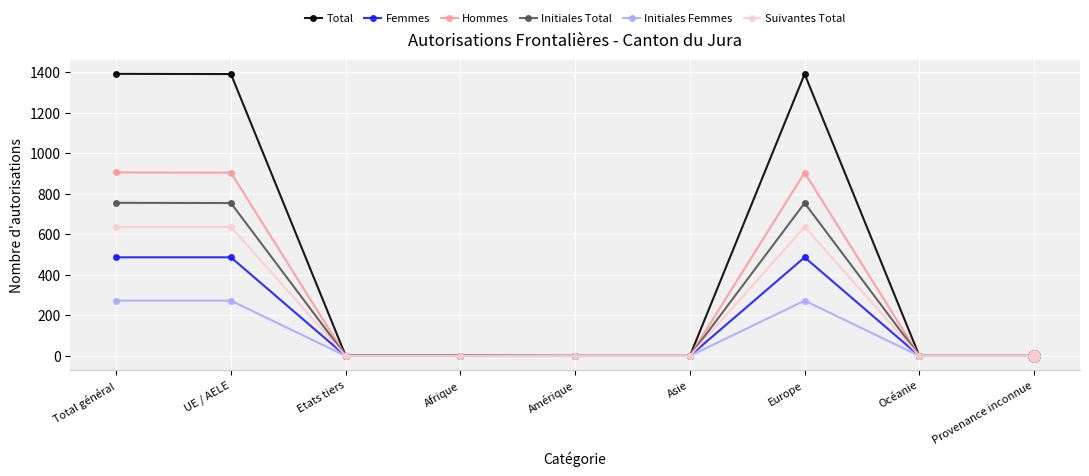

How many data points in Initiales Femmes are above 0?

3